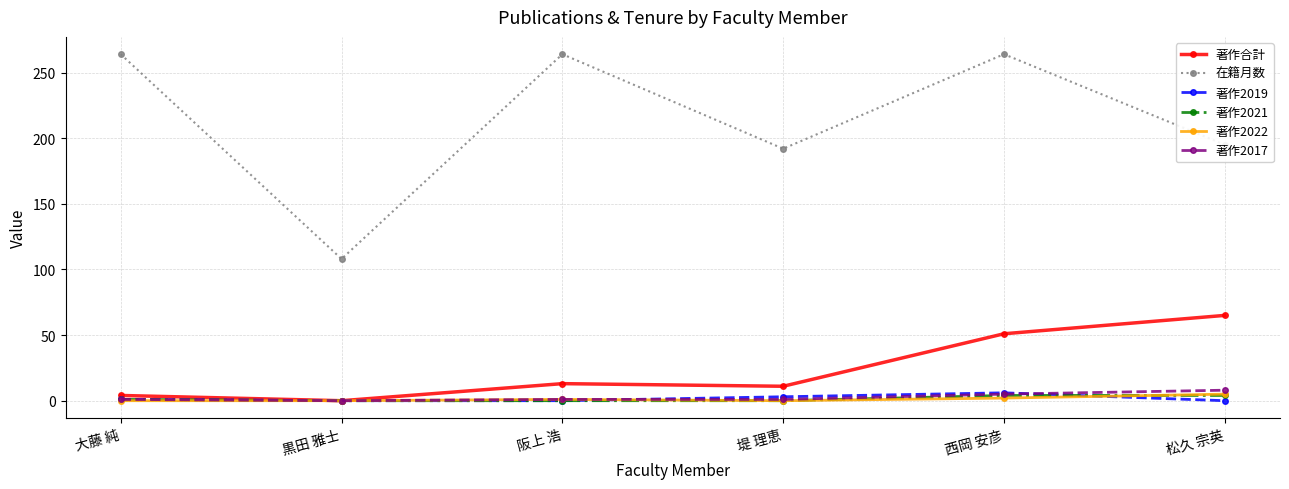

How many distinct data groups are displayed?

6